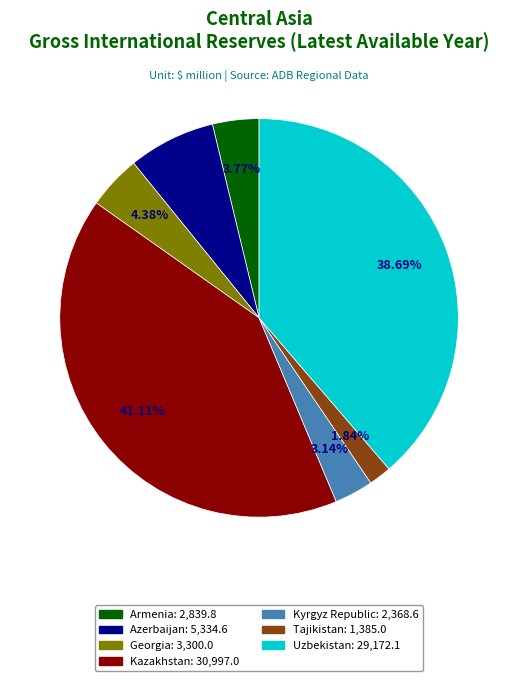

What percentage is the Kazakhstan slice, to the nearest percent?

41%